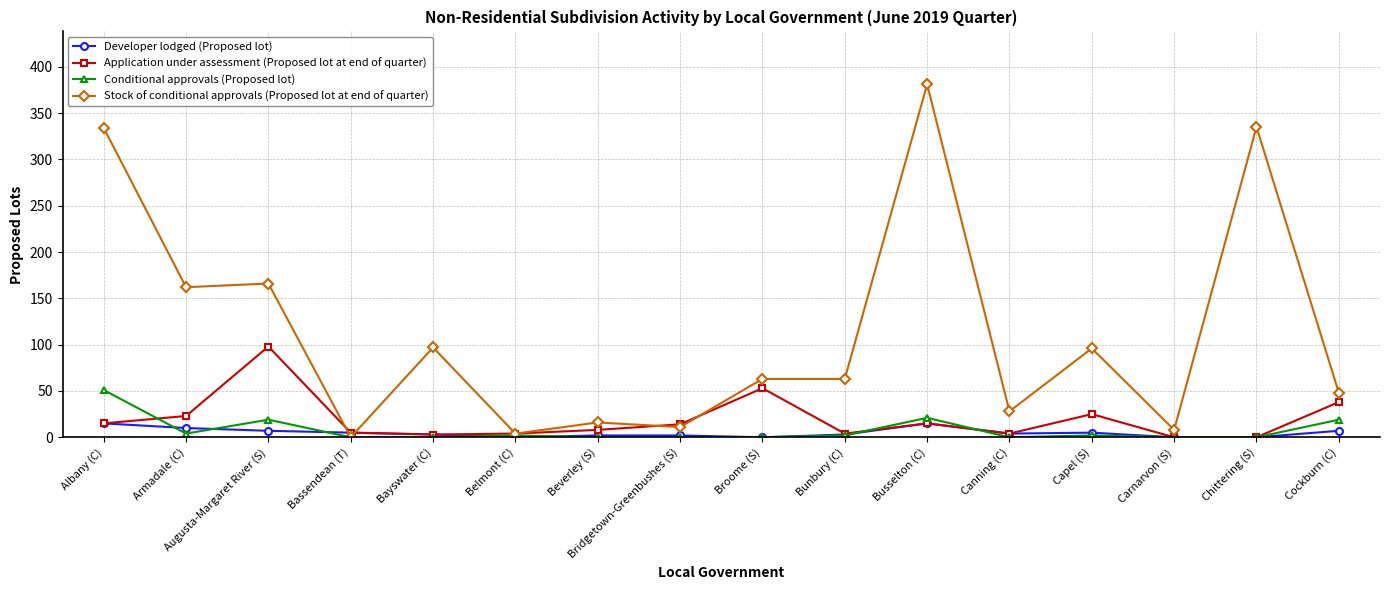

What is the difference between the second highest and second lowest values in the Stock of conditional approvals (Proposed lot at end of quarter) series?

331